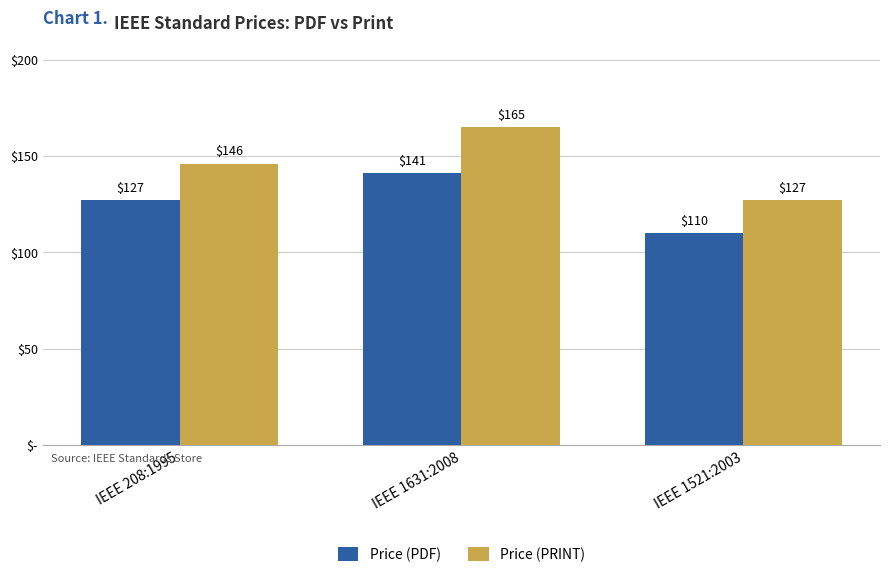

Rank the categories by Price (PRINT) value from highest to lowest.

IEEE 1631:2008, IEEE 208:1995, IEEE 1521:2003